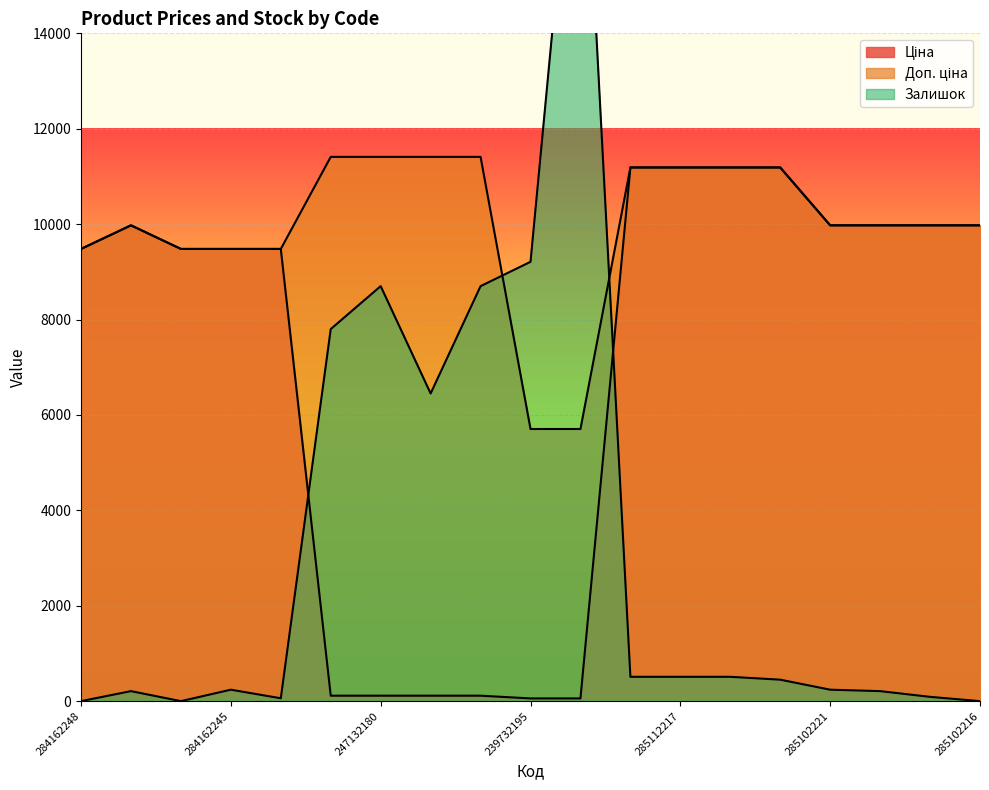

How many values in the Доп. ціна series are below 9974?

6